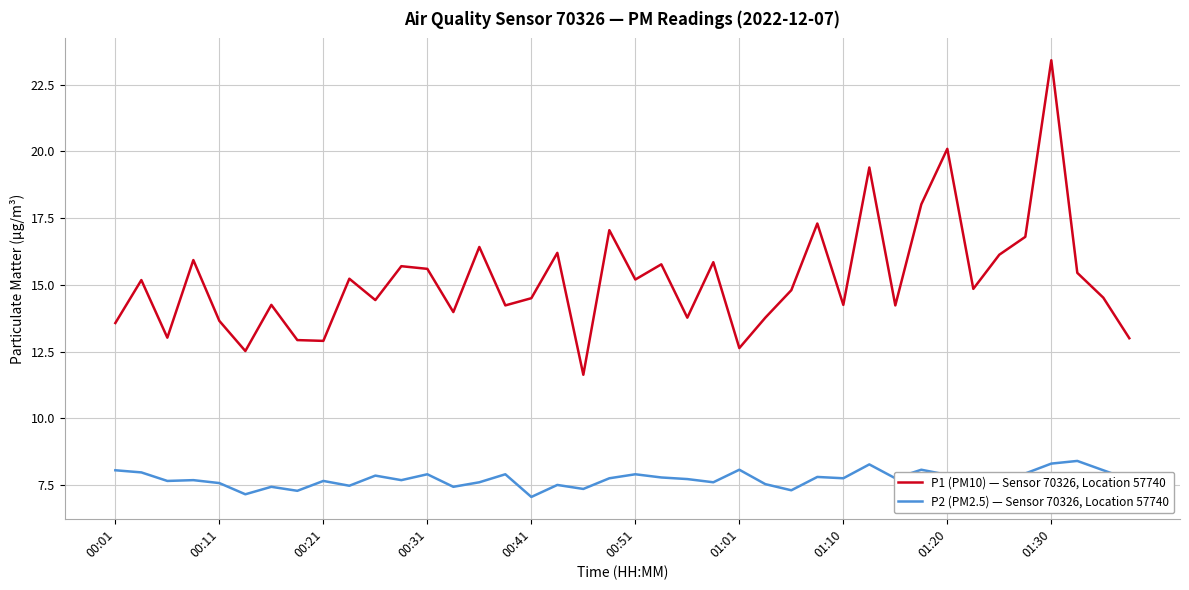

Which series has the largest total across all categories?

P1 (PM10) — Sensor 70326, Location 57740